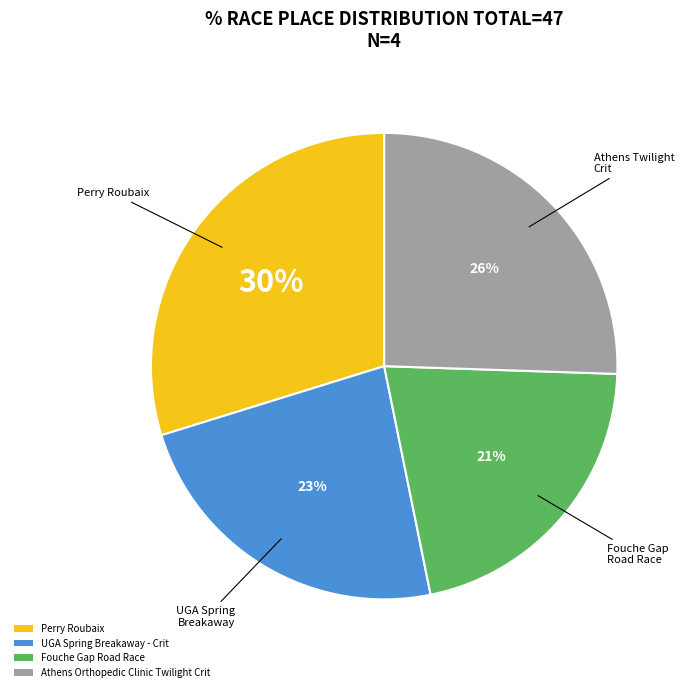

Count the number of slices in the pie.

4